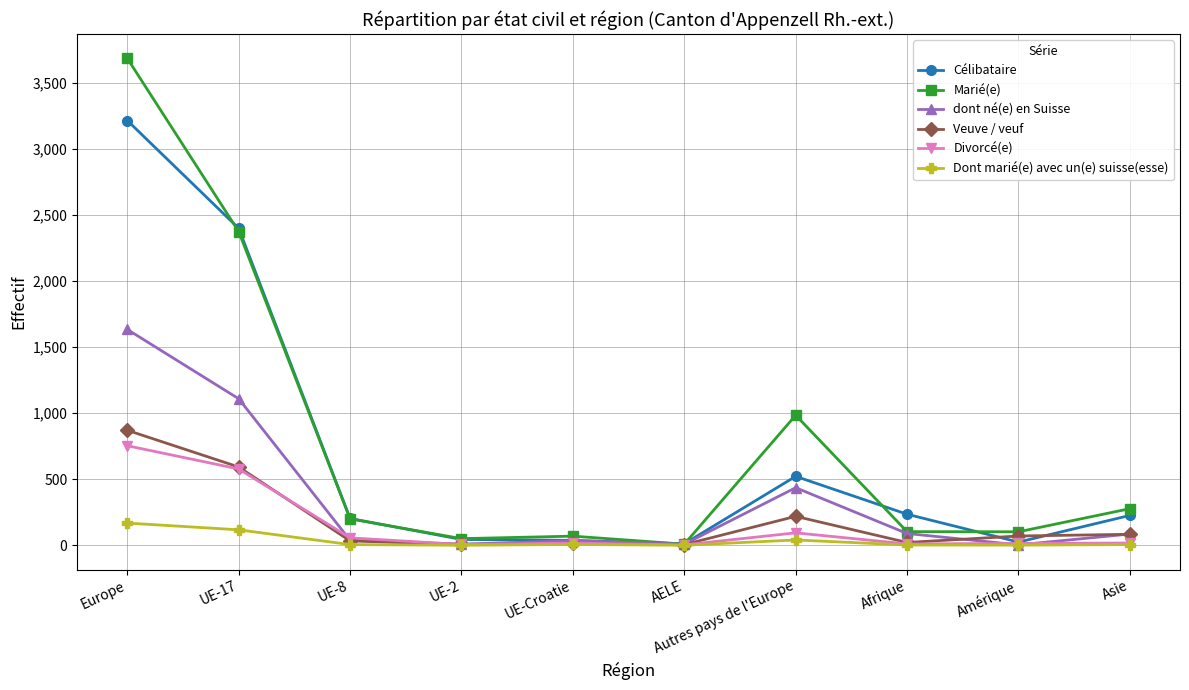

The value of Marié(e) at Autres pays de l'Europe is 985. True or false?

True